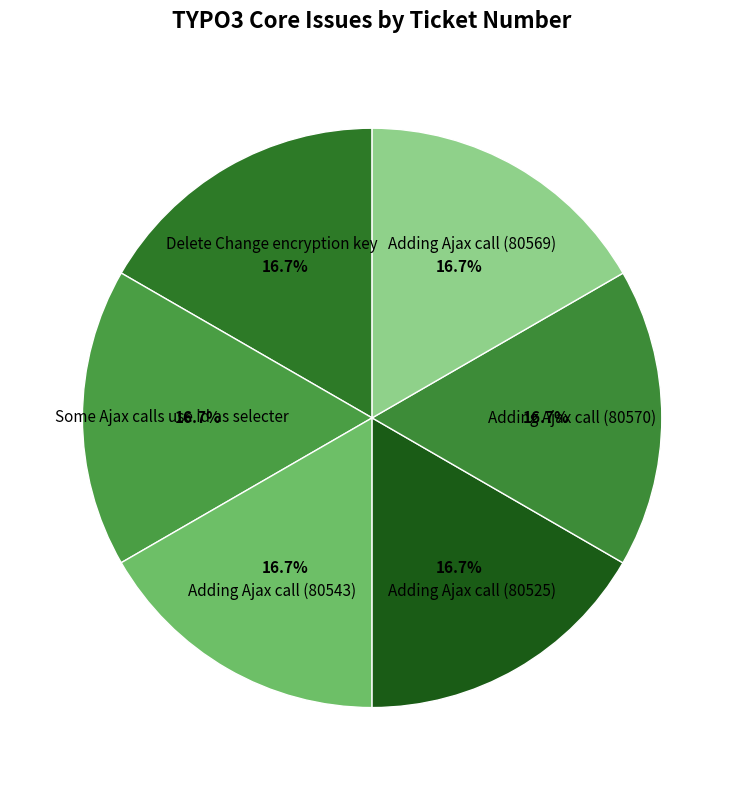

Which category has the biggest portion of the pie?

Adding Ajax call (80570)